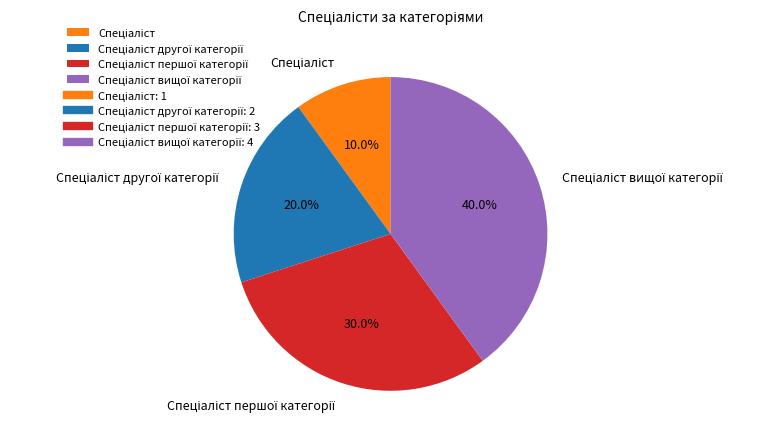

Is there a majority slice in this chart?

No